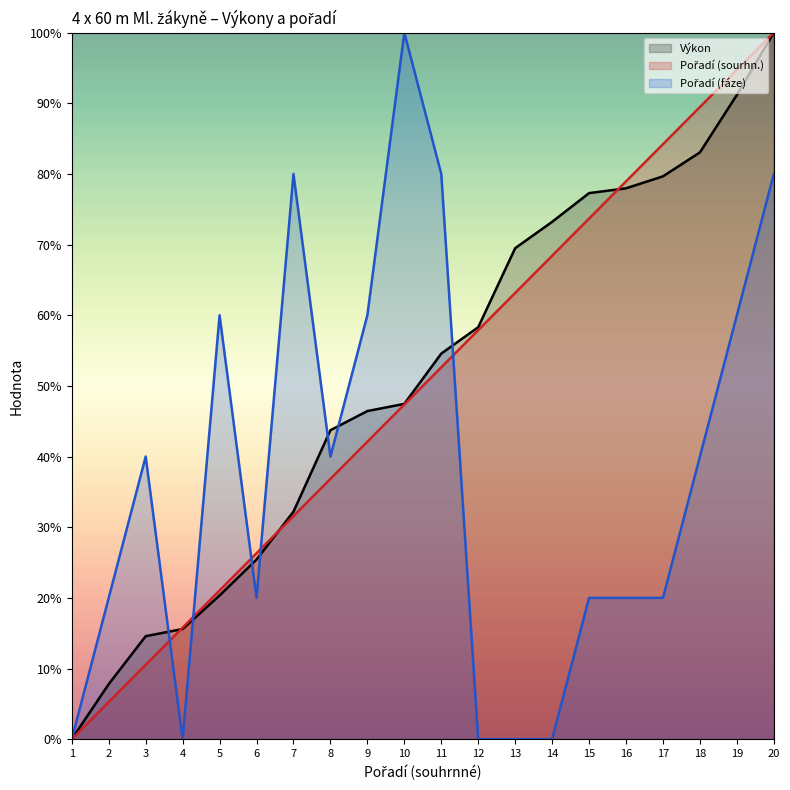

Which series has the largest total across all categories?

Výkon